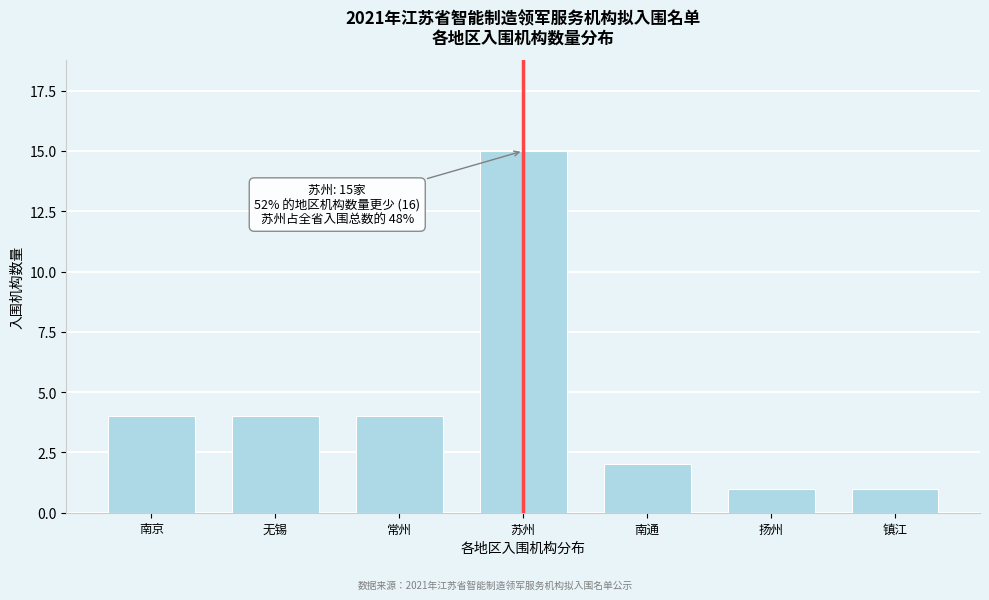

Reading left to right, list all the values displayed in this chart.

4	4	4	15	2	1	1